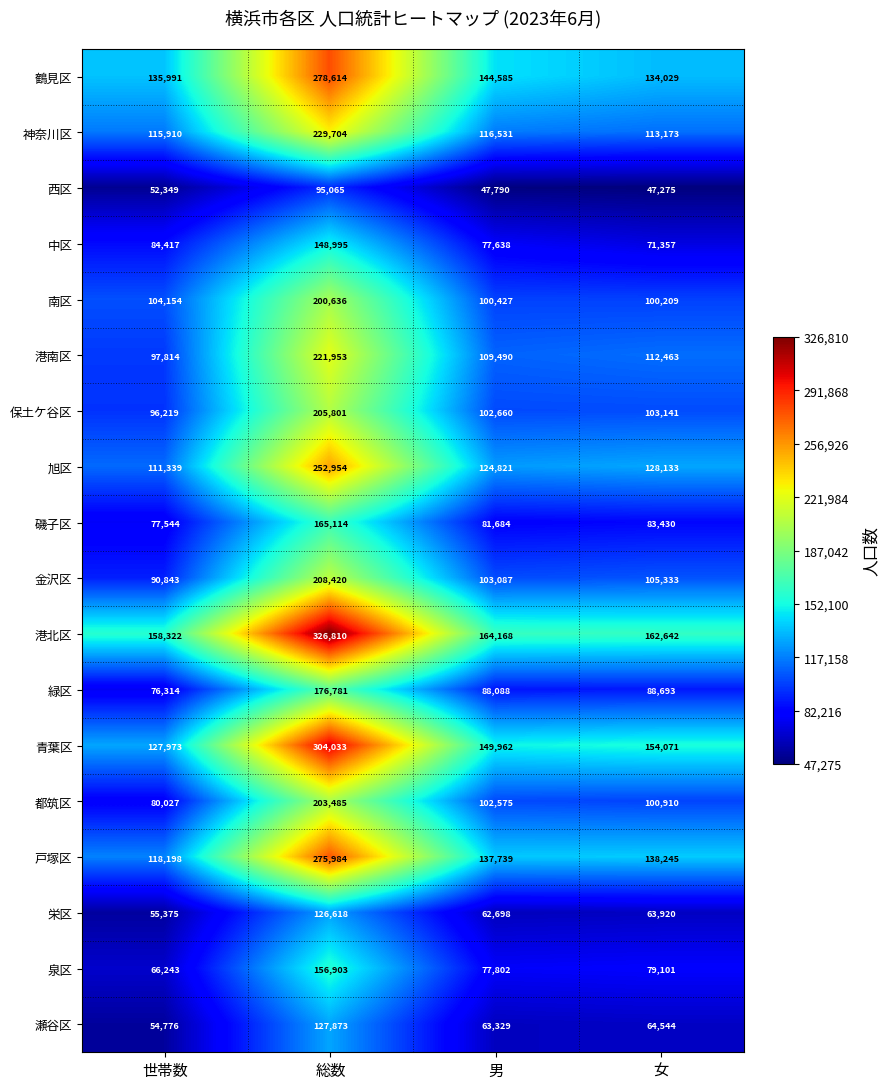

What is the difference between the highest and lowest values at 女?

115367